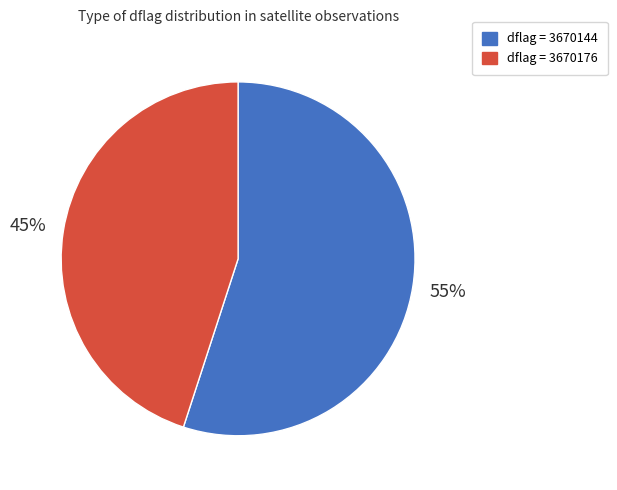

Which slice is the smallest?

dflag = 3670176